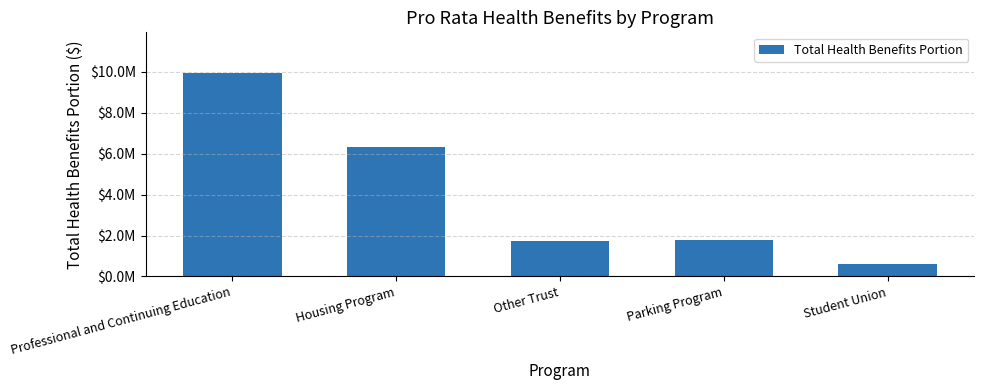

What is the change in value from Parking Program to Student Union?

-1168184.7